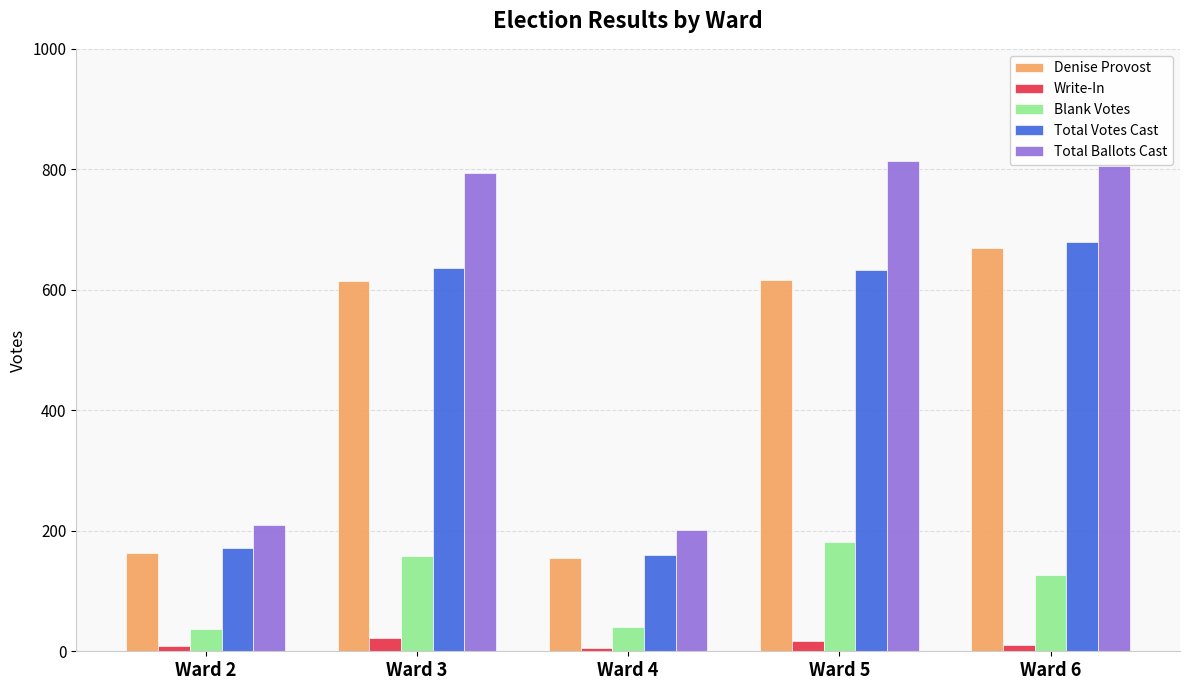

At which category does the chart reach its peak across all series?

Ward 5